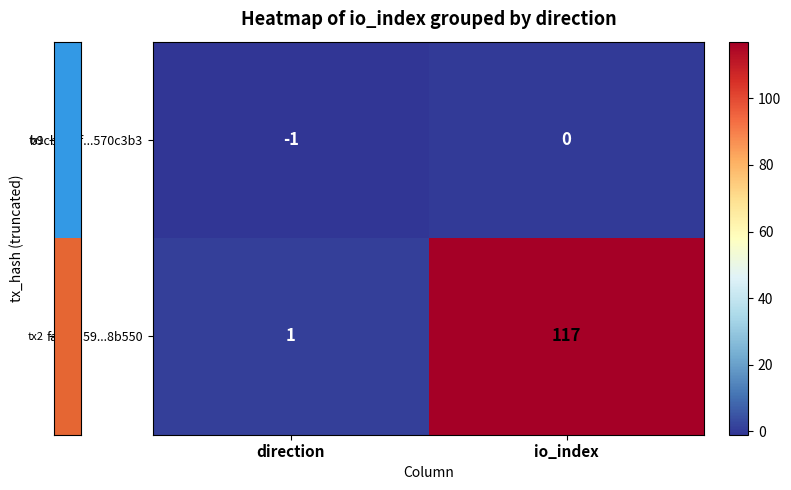

Rank the series by their maximum value, from highest to lowest.

fa01fd59...8b550, b9cb0b0f...570c3b3